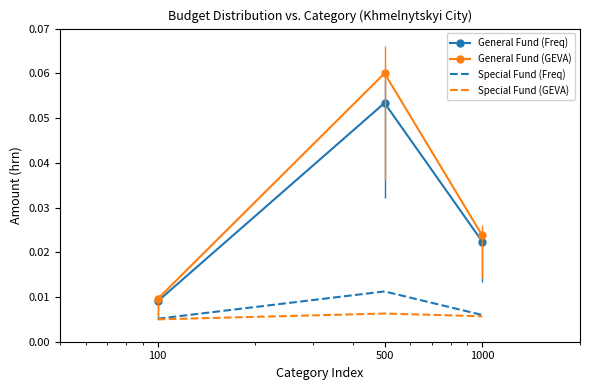

Which series has the largest total across all categories?

General Fund (GEVA)